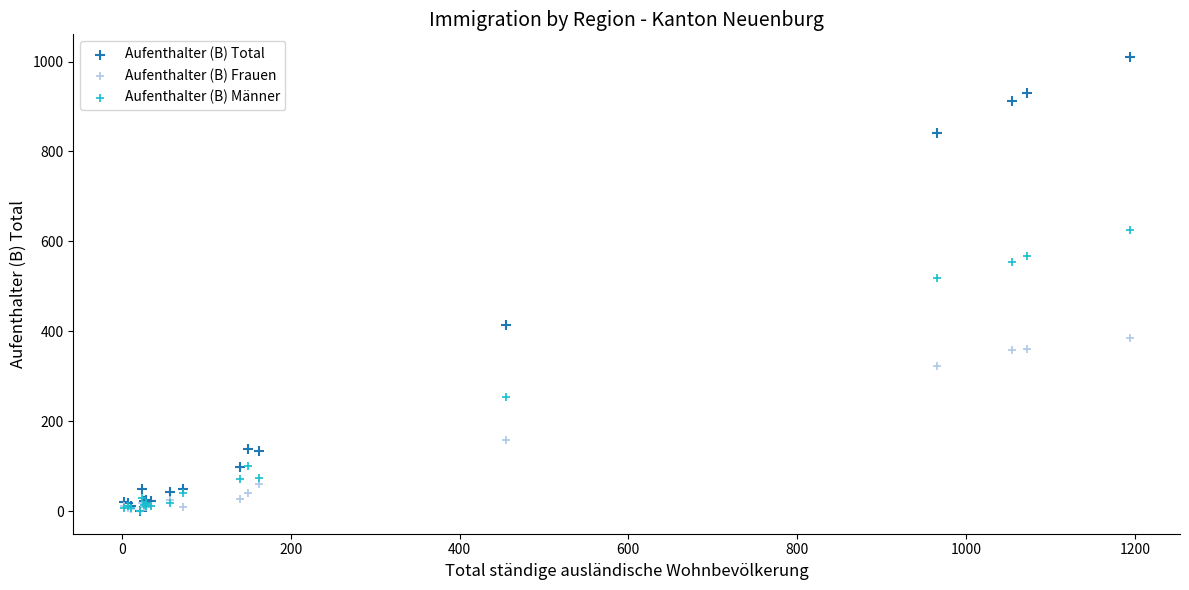

Which series reaches the maximum Y coordinate?

Aufenthalter (B) Total